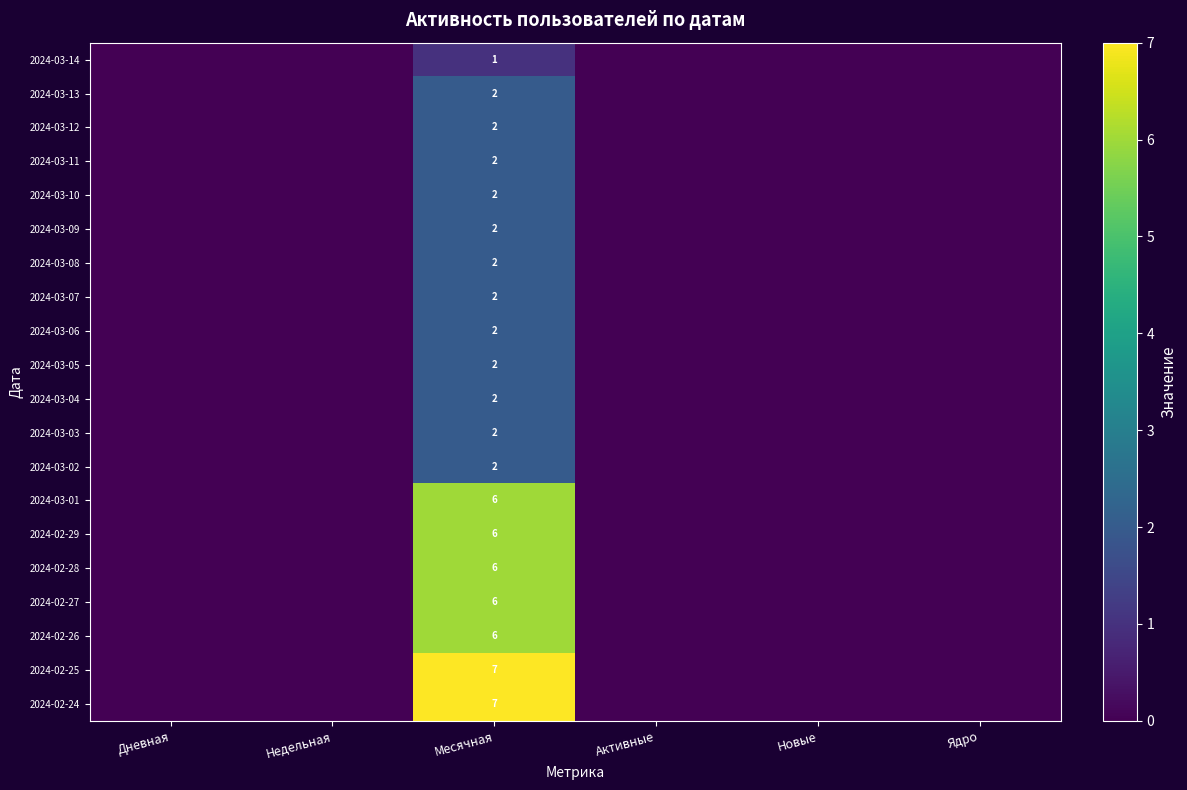

Is it true that 2024-03-02 equals 1 at Месячная?

False